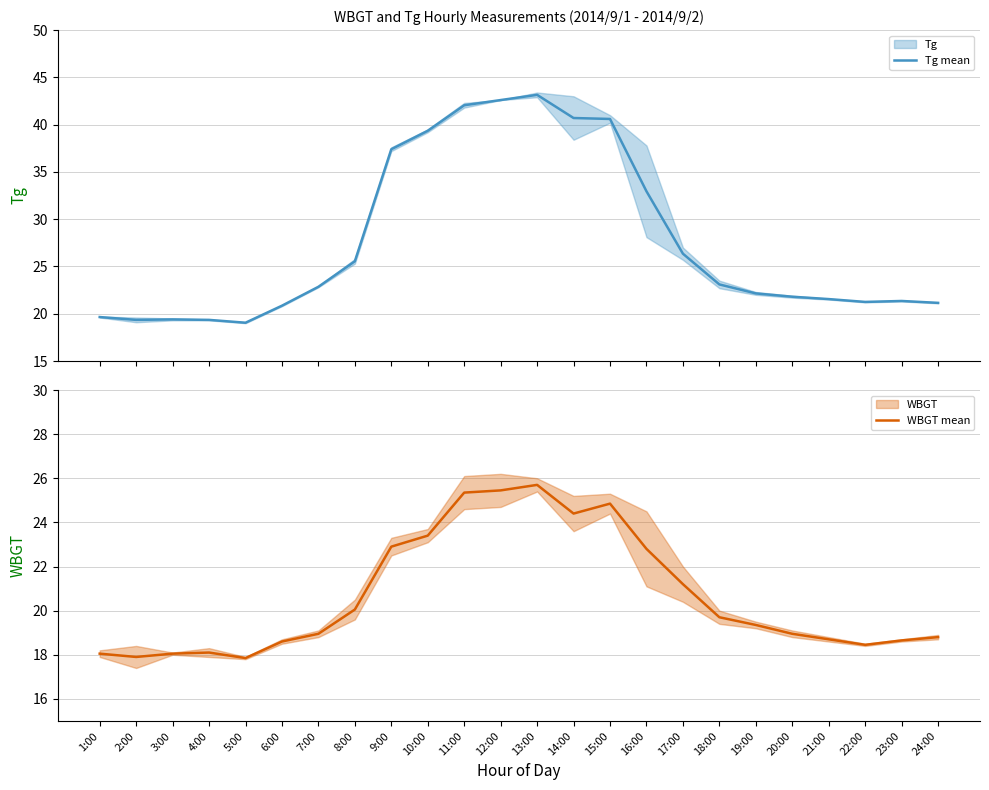

List the series in order of their peak value, lowest first.

WBGT mean, Tg mean